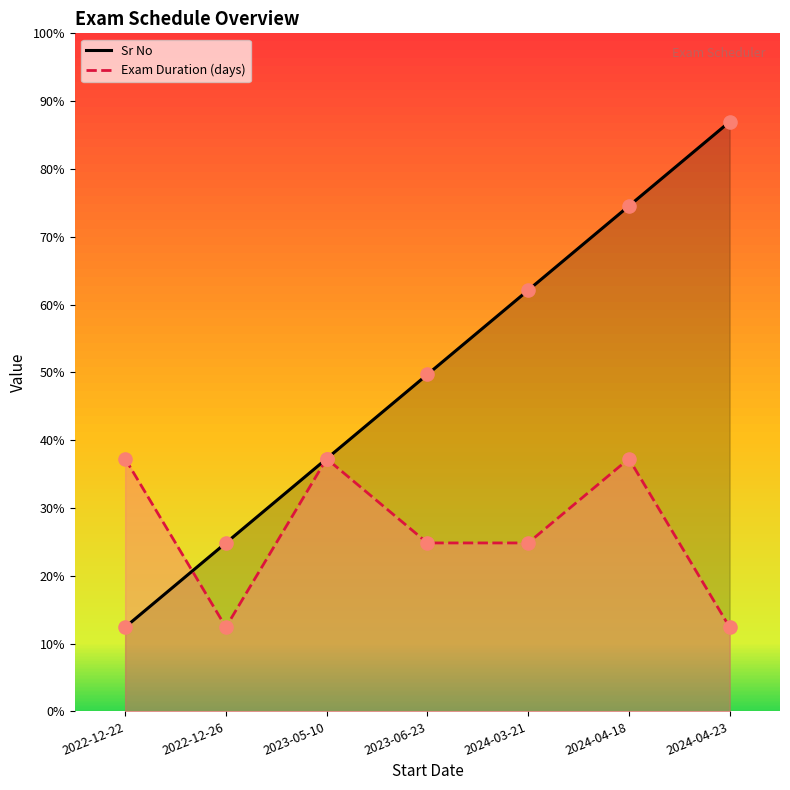

Which series contains the lowest Y value?

Sr No